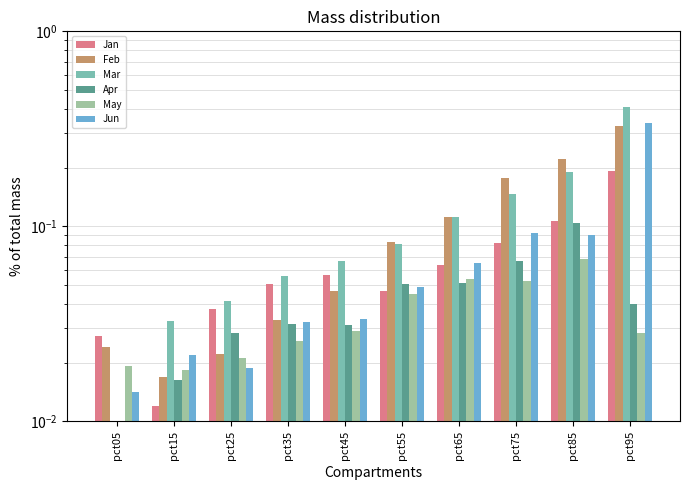

Is it true that May equals 0.0 at pct55?

True